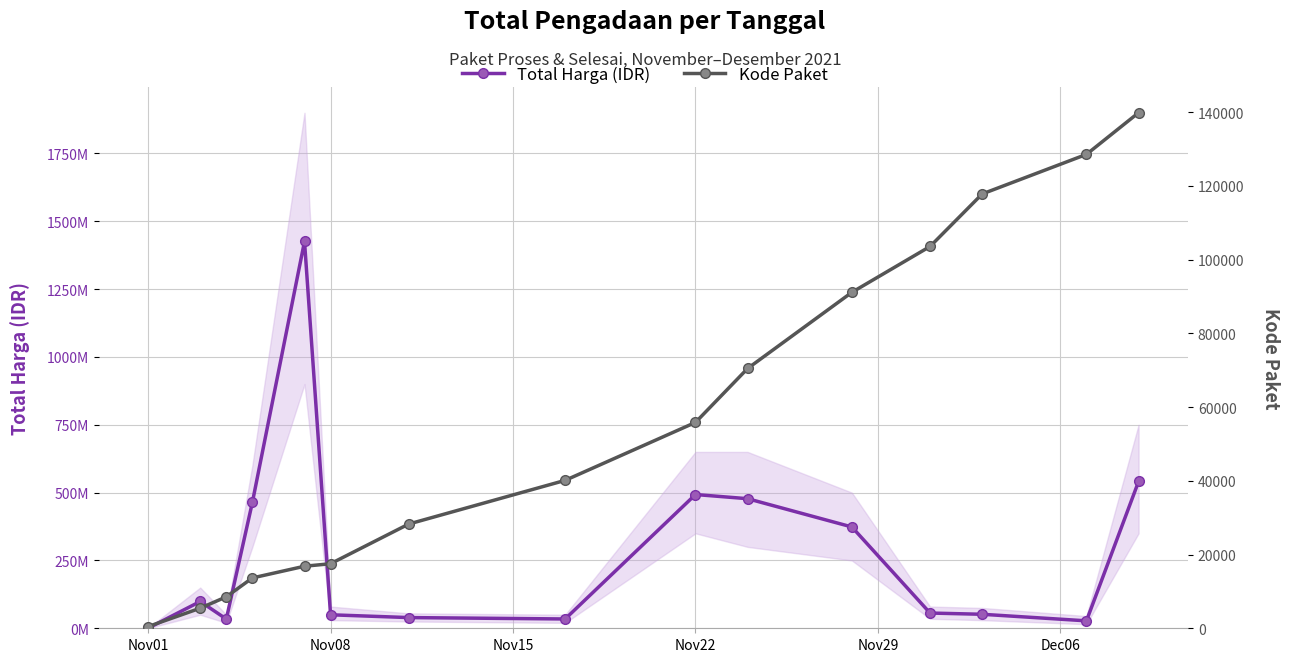

True or false: Total Harga (IDR) and Kode Paket cross at least once.

False